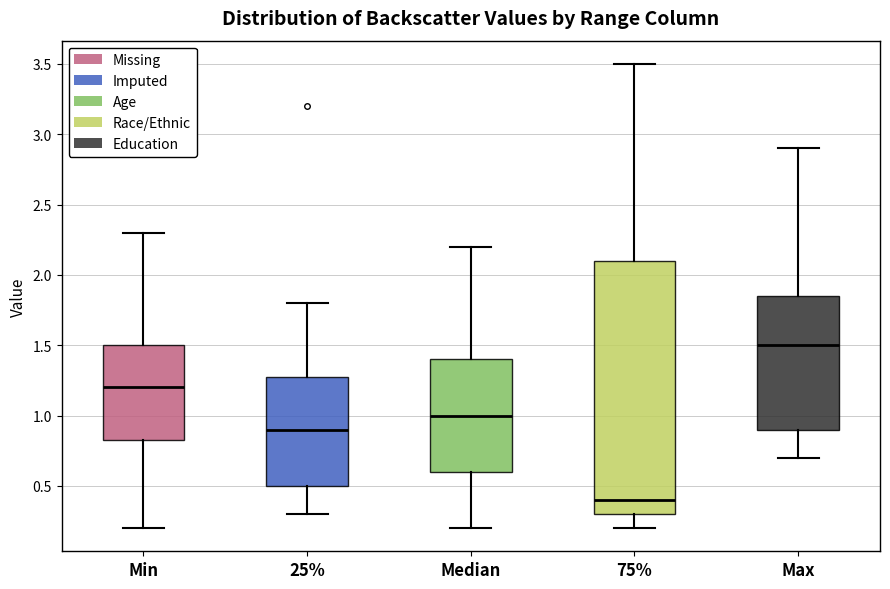

Which box's median line is the lowest?

75%